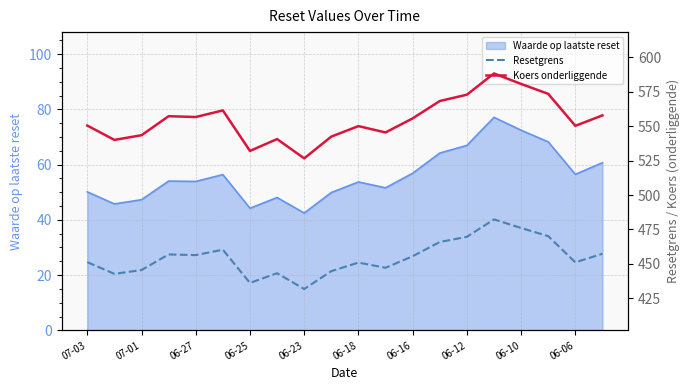

True or false: Waarde op laatste reset has a value of 24.8 at 06-23.

False